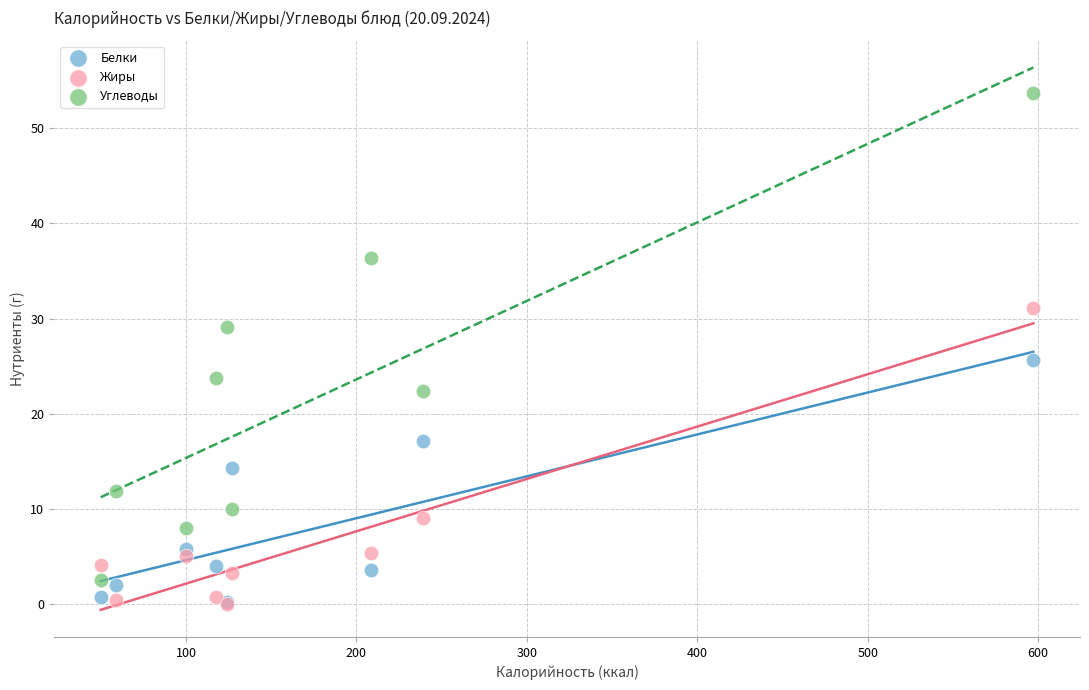

Which series contains the highest Y value?

Углеводы